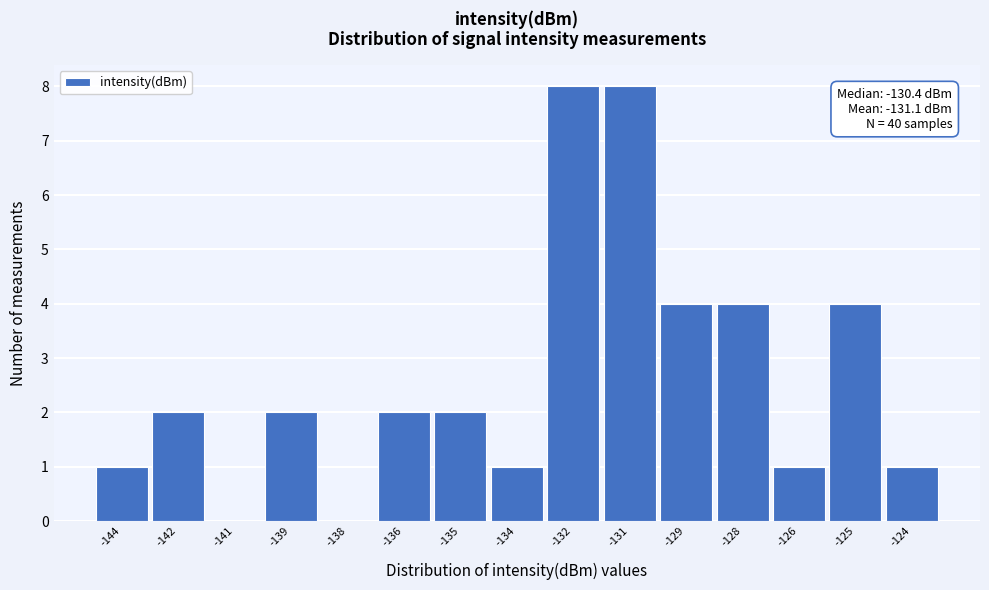

Reading right to left, list all the values displayed in this chart.

-124=1	-125=4	-126=1	-128=4	-129=4	-131=8	-132=8	-134=1	-135=2	-136=2	-138=0	-139=2	-141=0	-142=2	-144=1